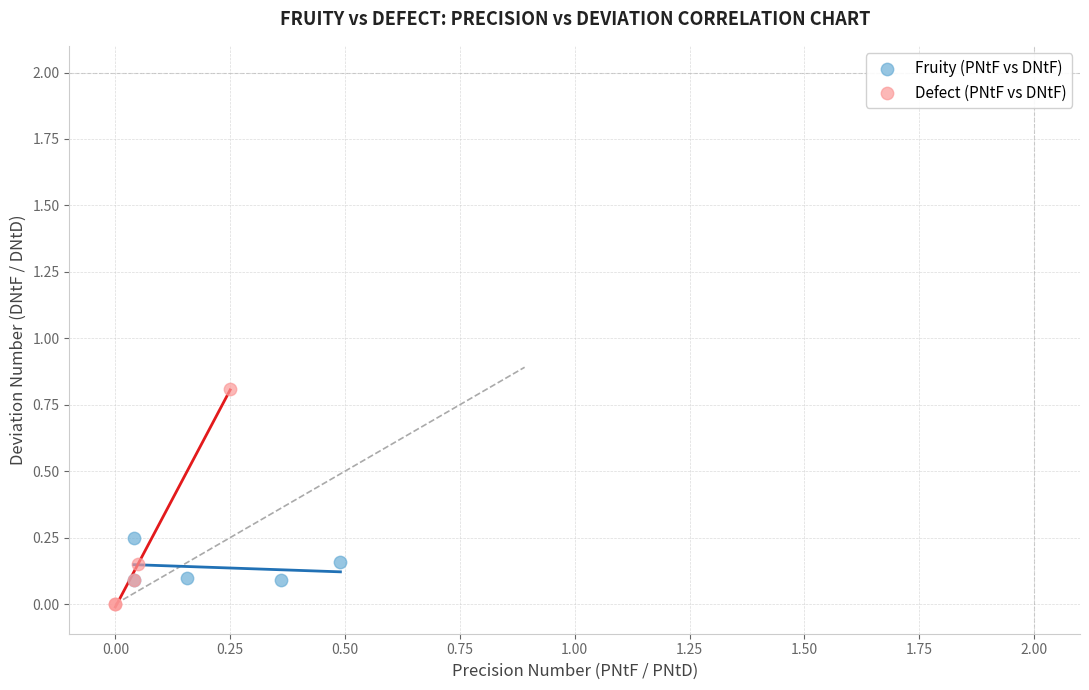

What are all the series names shown in the legend?

Fruity (PNtF vs DNtF), Defect (PNtF vs DNtF)